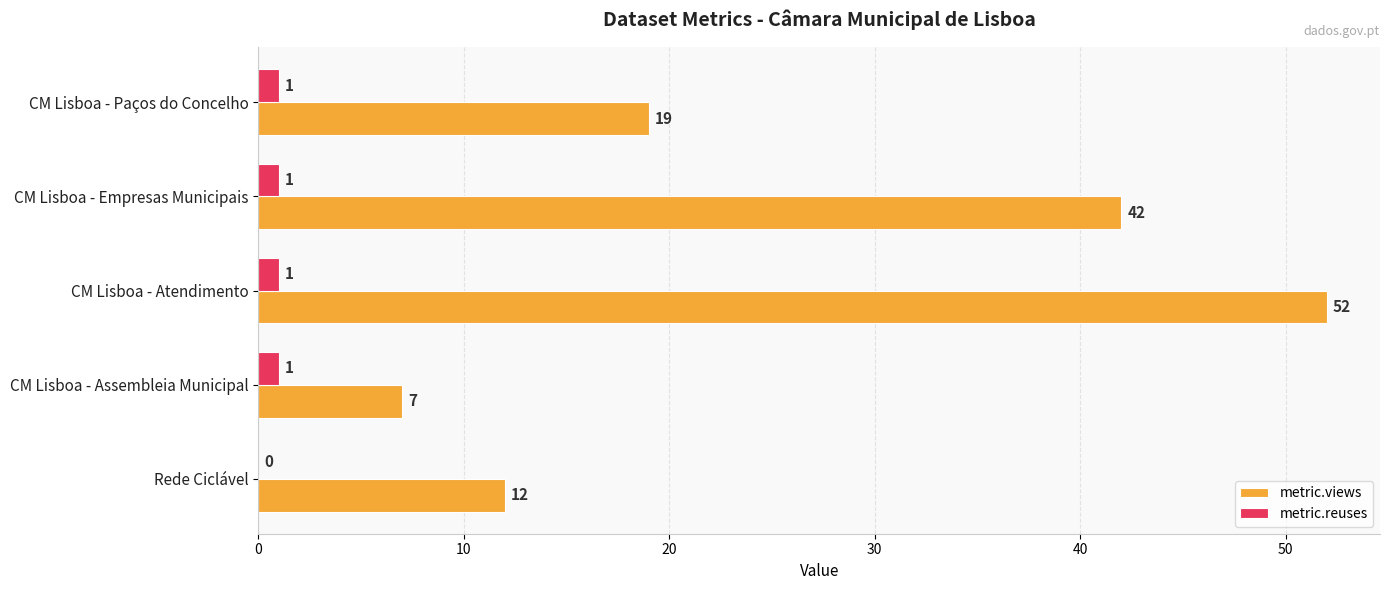

The value of metric.views at CM Lisboa - Assembleia Municipal is 5. True or false?

False